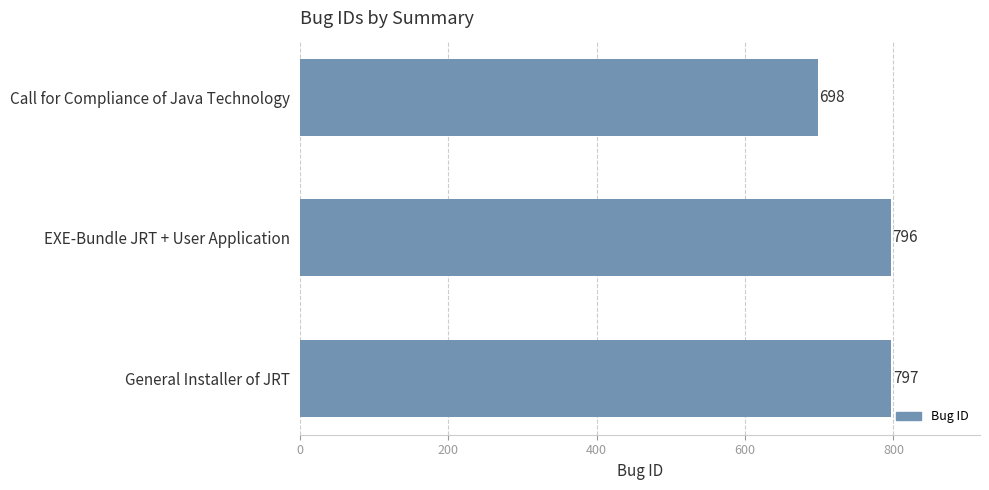

What is the average value?

764